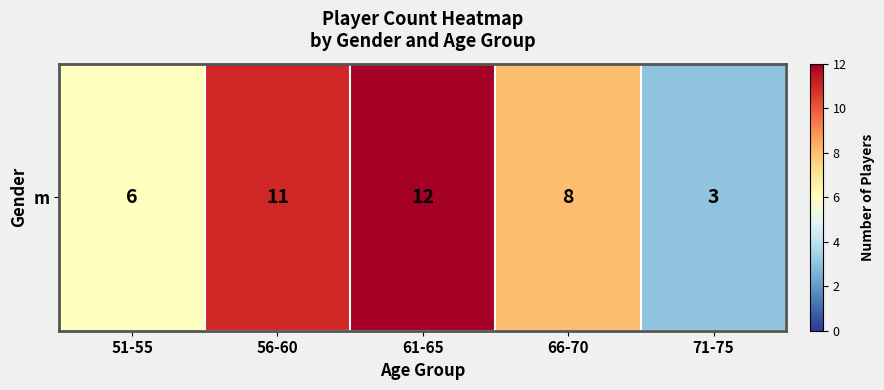

How many values exceed 8?

2